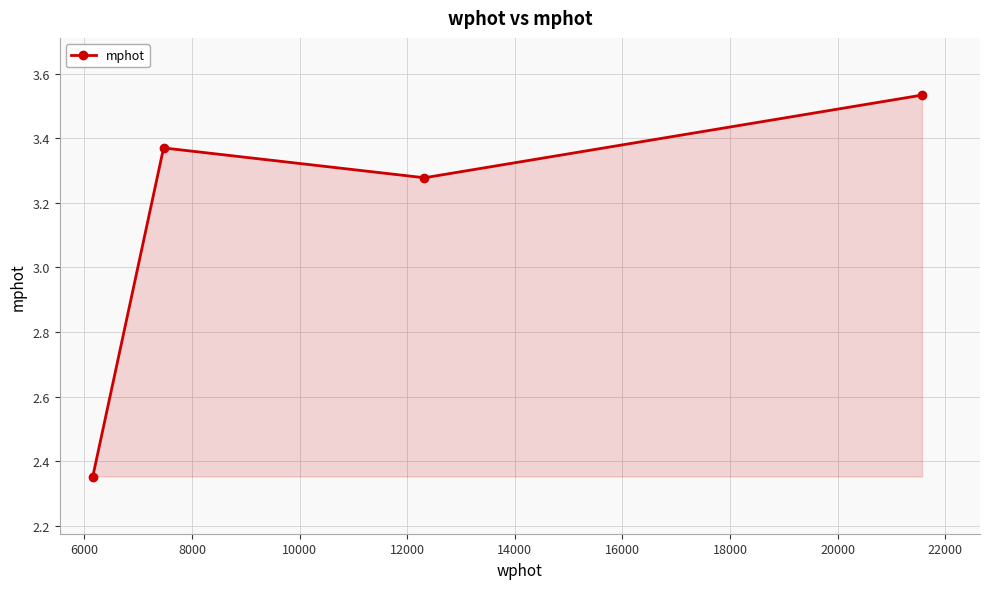

True or false: the data has more than 1 interior local peaks.

False